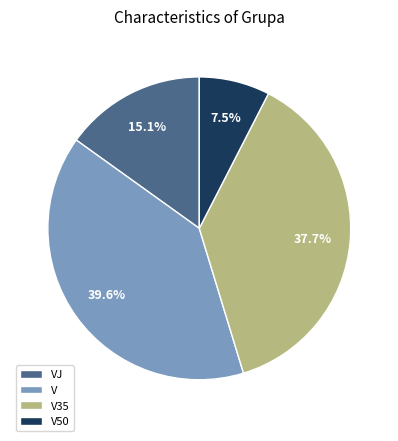

How much of the chart is everything except V?

60.4%